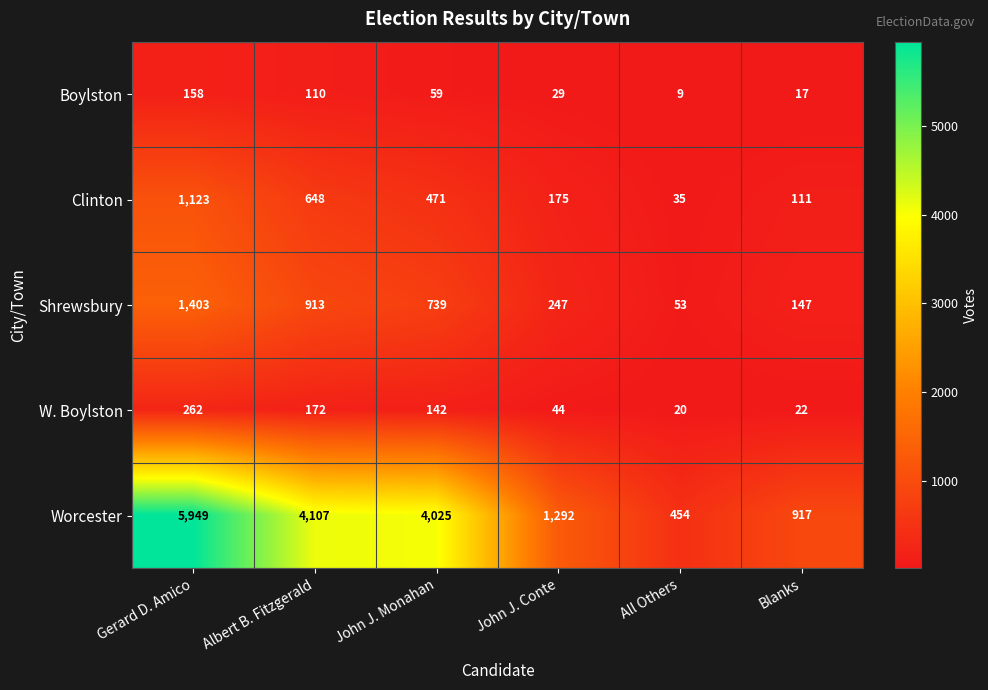

What is the difference between the highest and lowest values at John J. Monahan?

3966